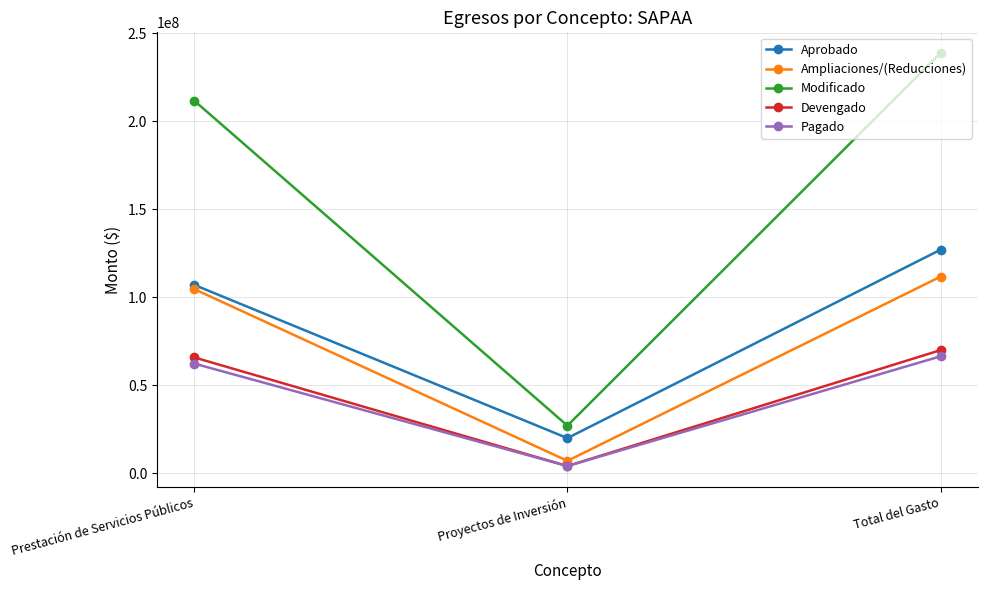

Reading right to left, list all the values displayed in this chart.

Aprobado: 127075156.0	20000000.0	107075156.0
Ampliaciones/(Reducciones): 111767941.2	7086840.6	104681100.6
Modificado: 238843097.2	27086840.6	211756256.6
Devengado: 70007120.8	4136717.1	65870403.7
Pagado: 66493483.9	4136717.1	62356766.8